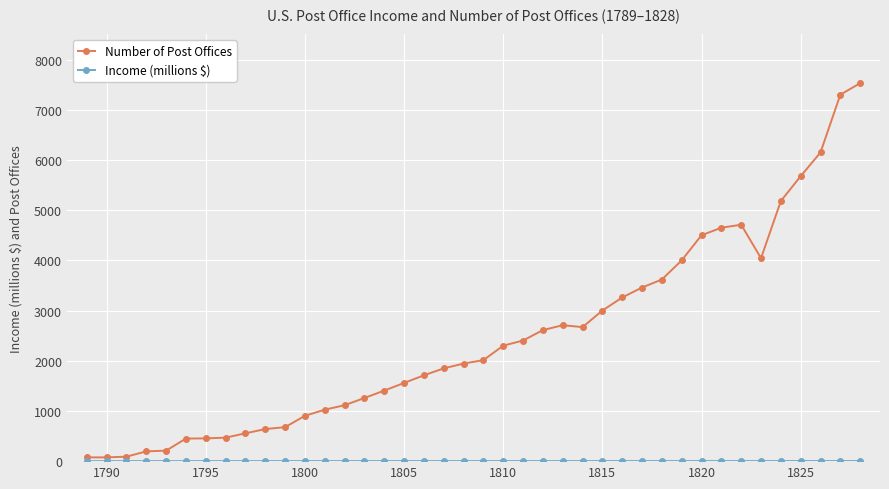

Which series has the largest total across all categories?

Number of Post Offices